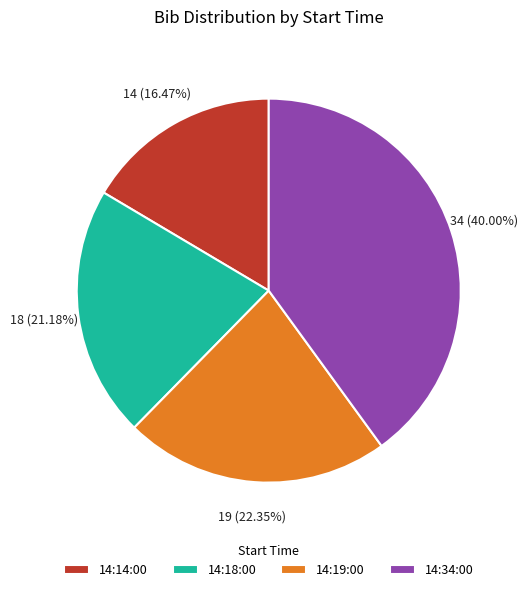

How many slices are in this pie chart?

4